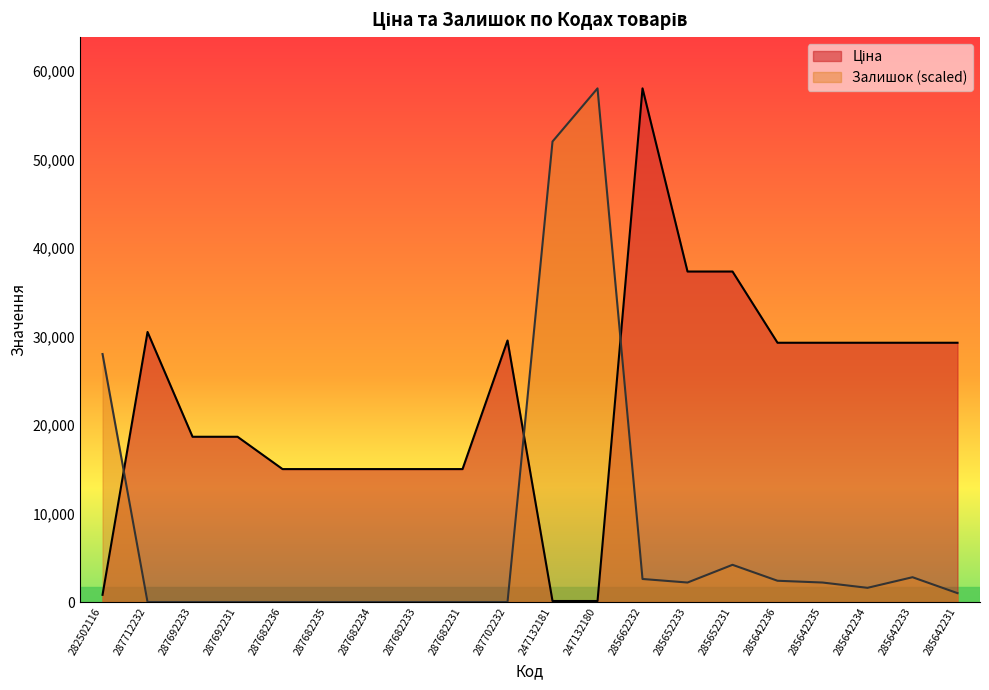

What position from the right is 285642233?

2